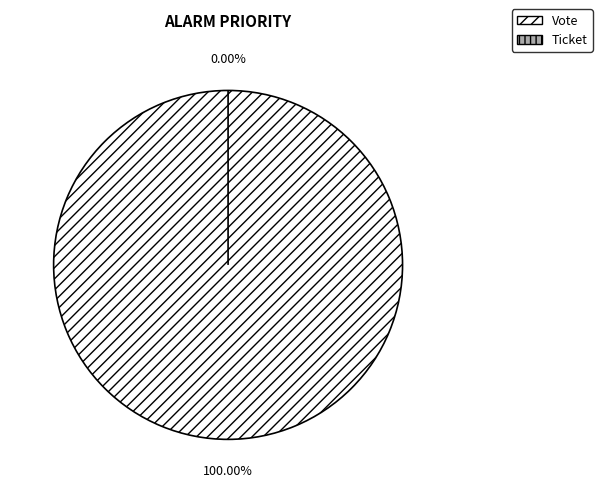

Which slice is the largest?

Vote